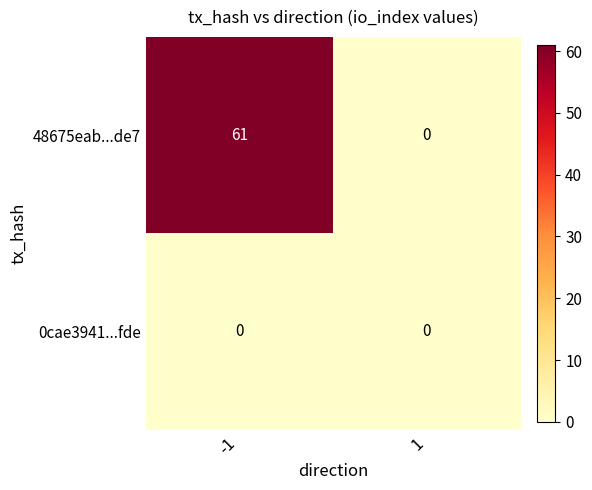

What is the sum of the 48675eab...de7 values at -1 and 1?

61